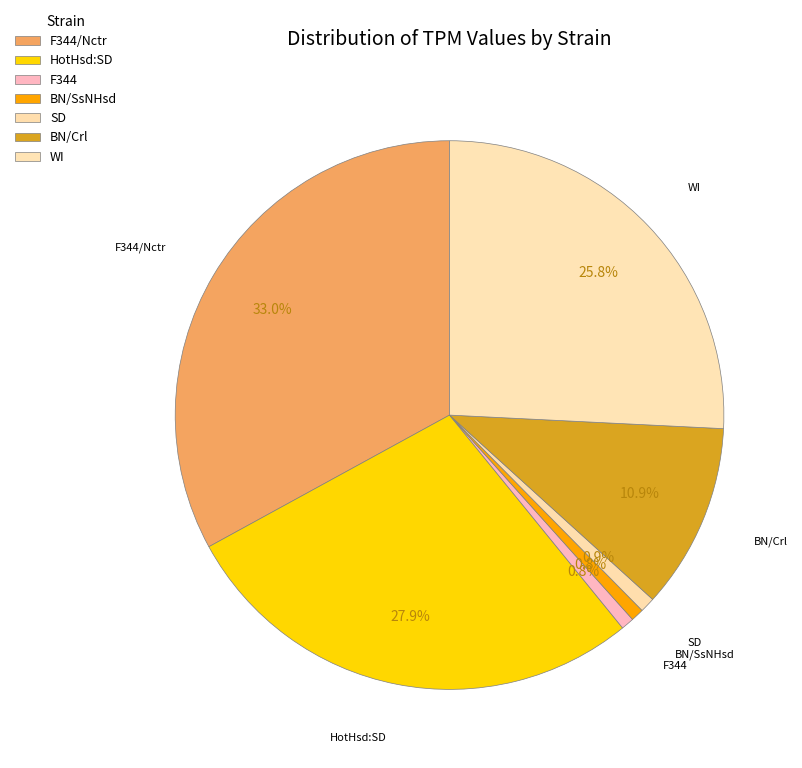

To the nearest percent, what percentage of the pie is SD?

1%